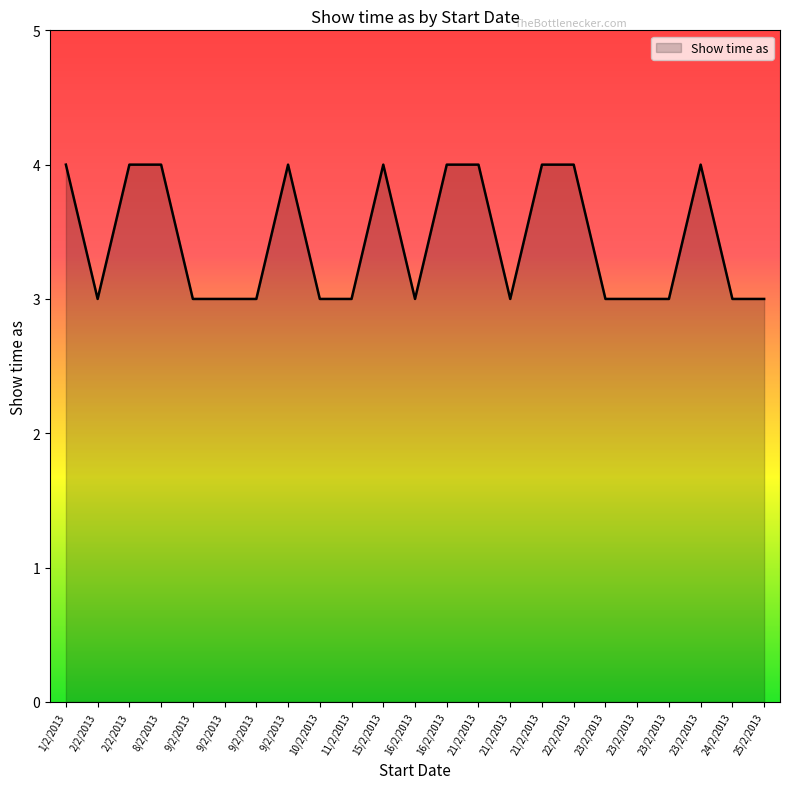

What is the label of the 4th point from the left?

8/2/2013